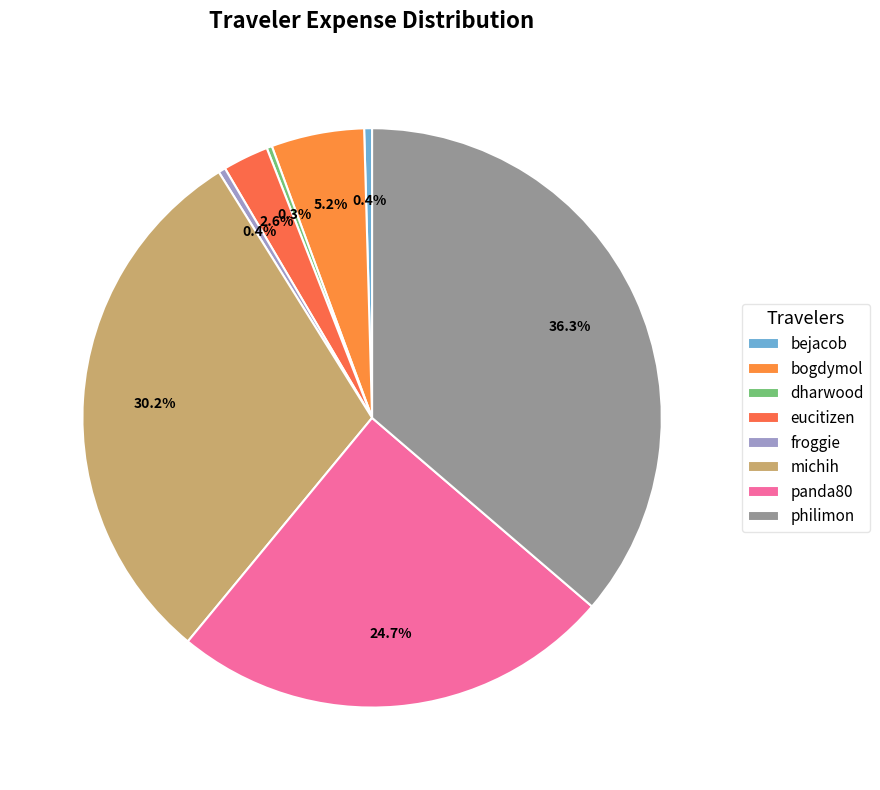

What is the smallest slice in the pie chart?

dharwood